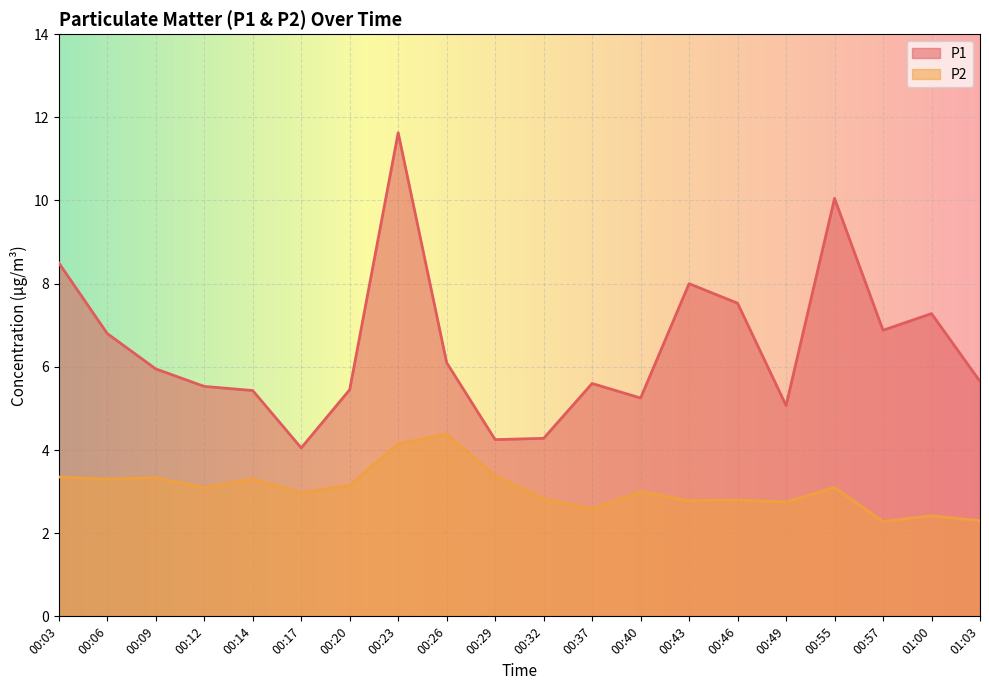

What is the total value across all series at 00:14?

8.7